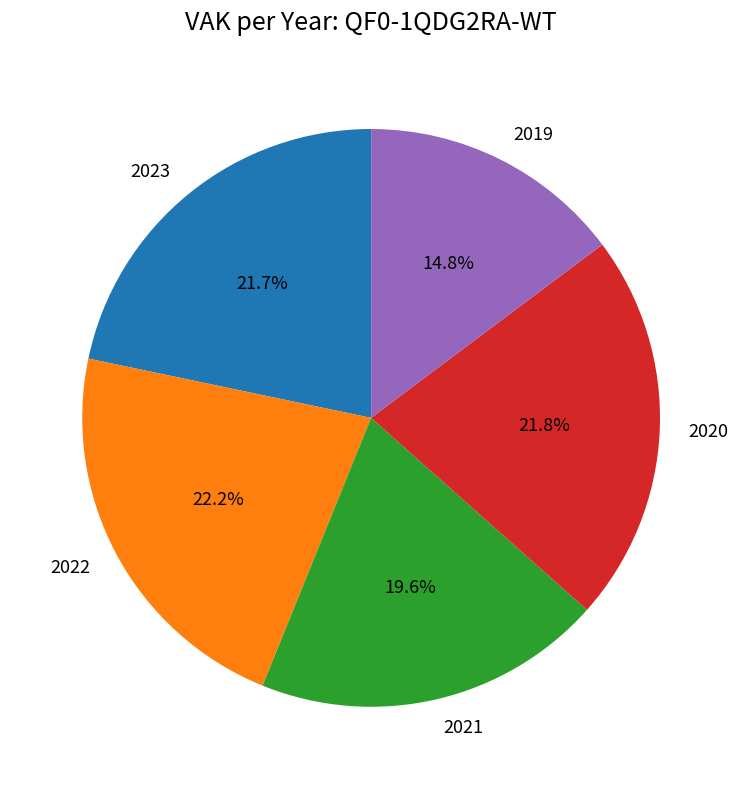

How many segments does this pie chart have?

5